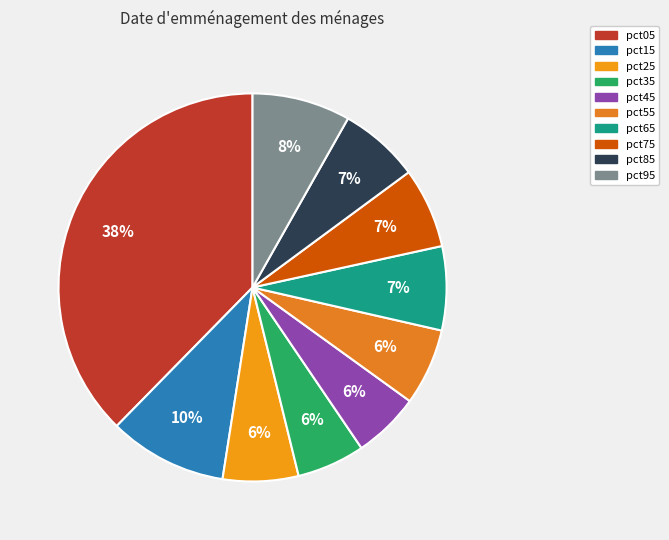

To the nearest percent, what is the combined percentage of pct45 and pct35?

11%